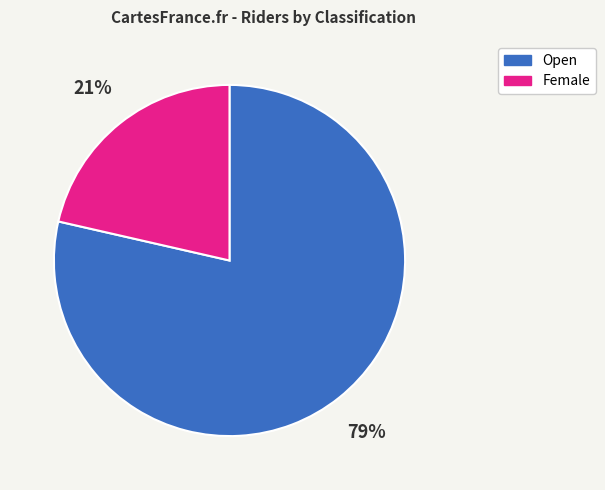

Does any single category account for the majority?

Yes